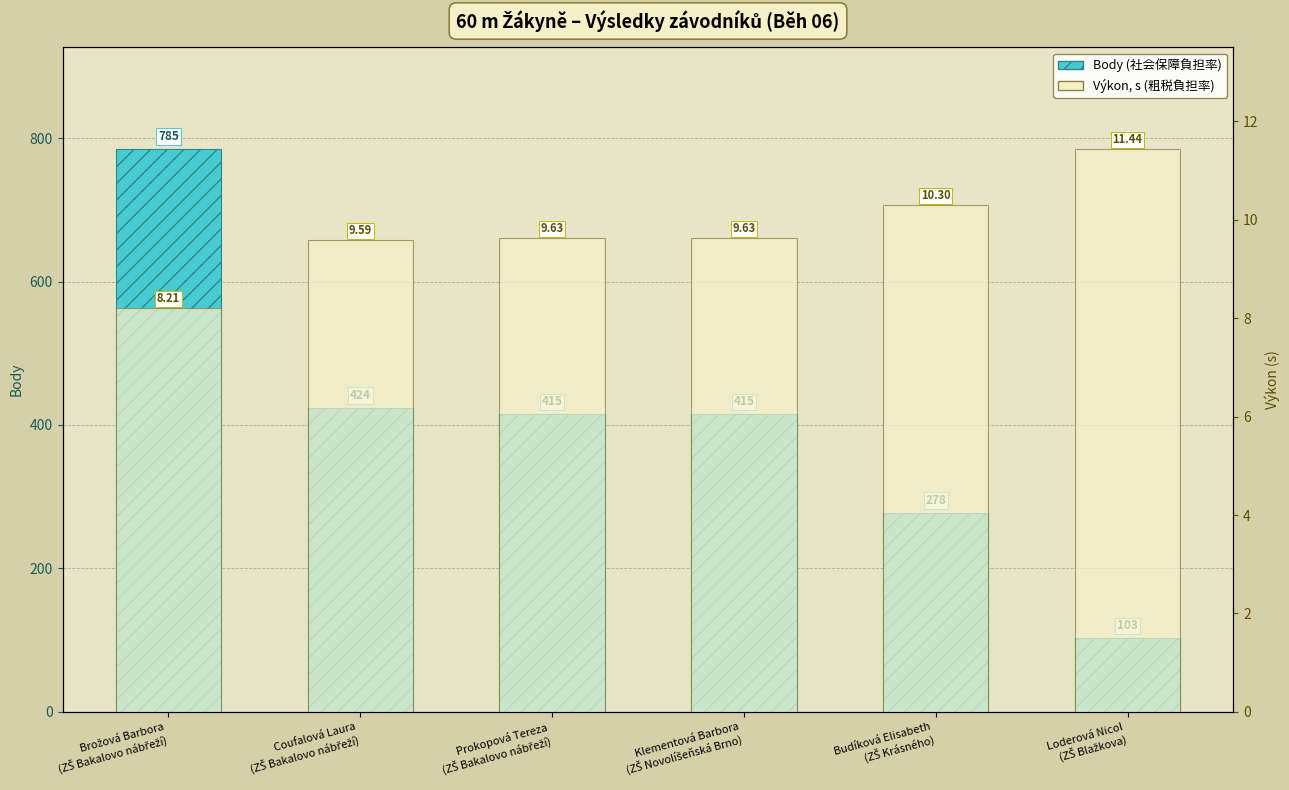

What is the difference between the maximum and minimum values in the Výkon (s) series?

3.2